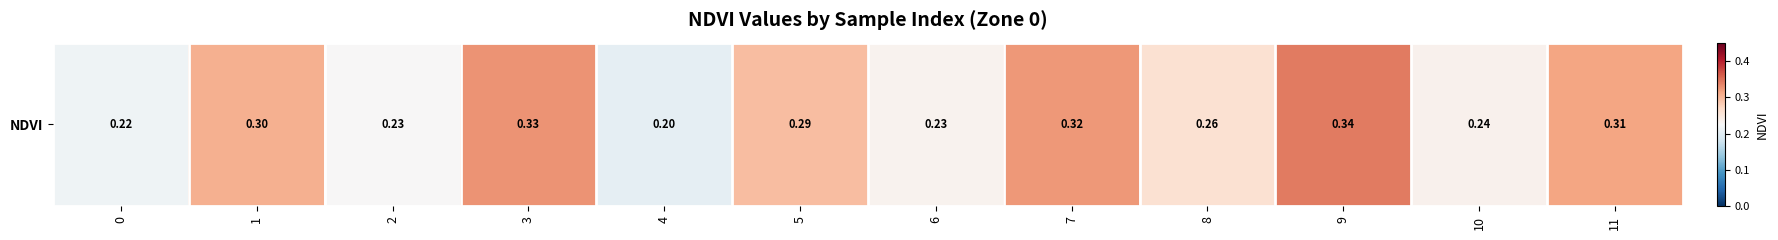

Is it true that the value at 2 is 0.3?

False